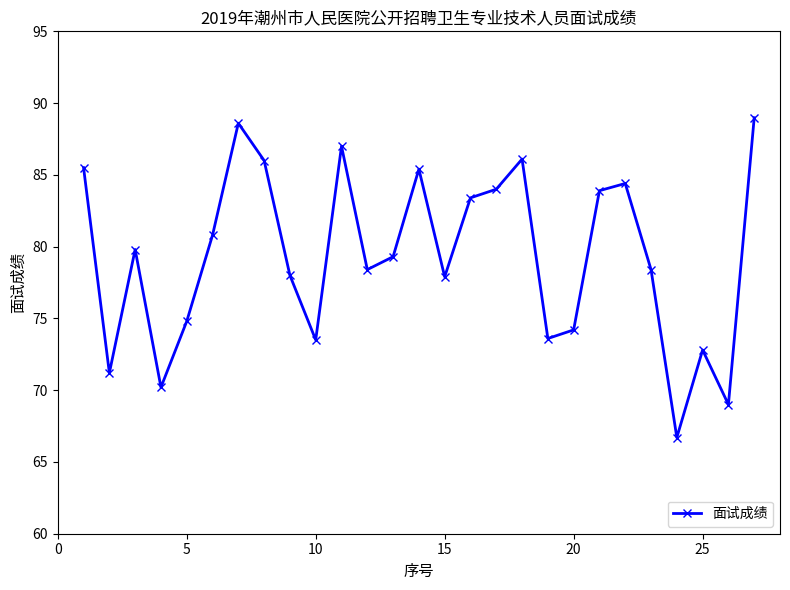

What is the greatest value displayed?

89.0